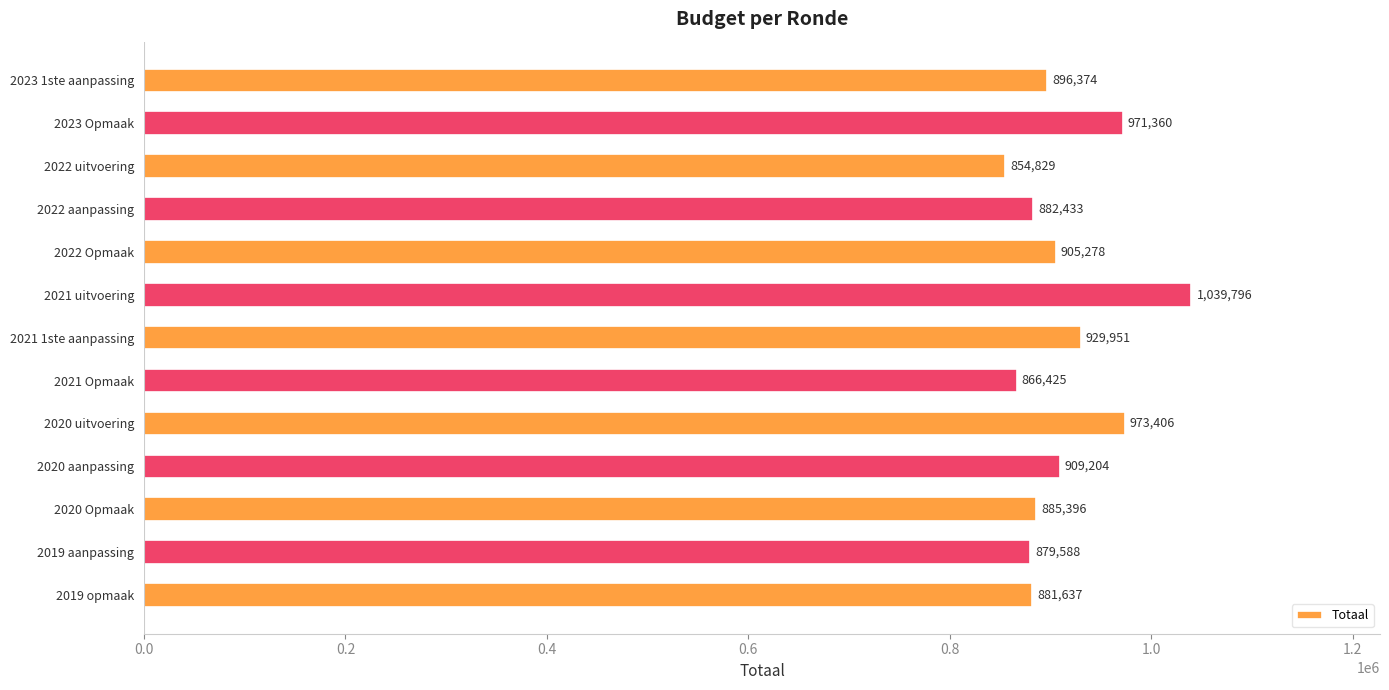

What position from the top is 2022 aanpassing?

4